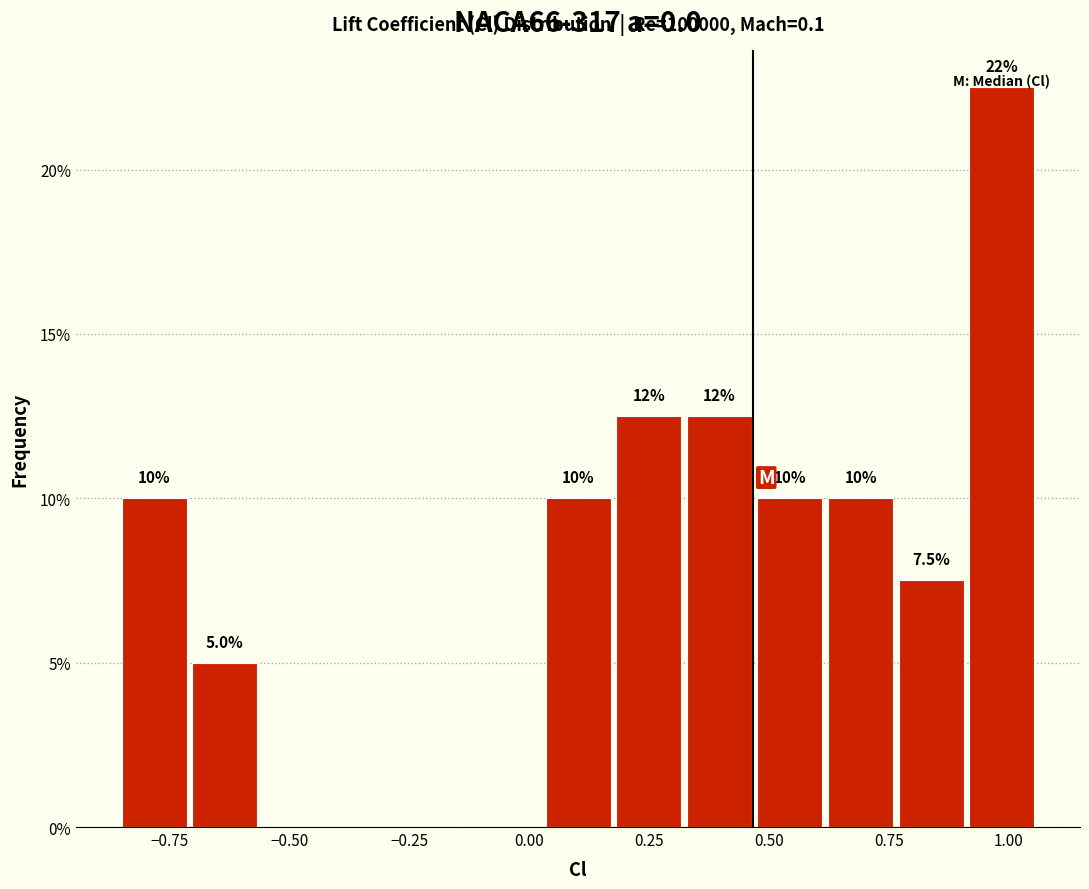

Around what value on the x-axis is the tallest bar? Give the approximate position of its centre, as read against the axis.

1.00